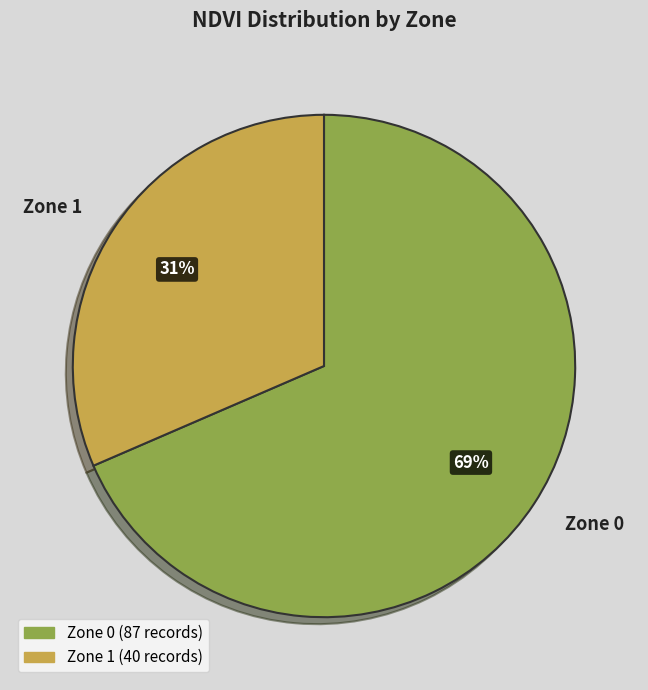

Between Zone 0 and Zone 1, which is larger?

Zone 0